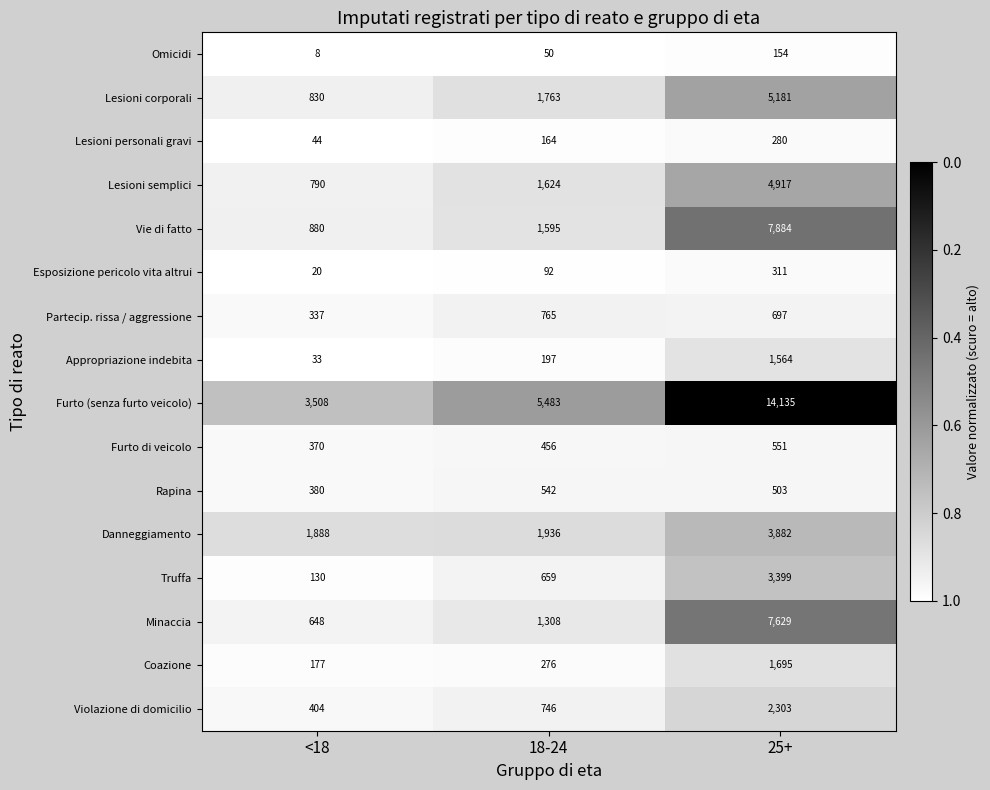

The Coazione series shows 276 at 18-24. True or false?

True